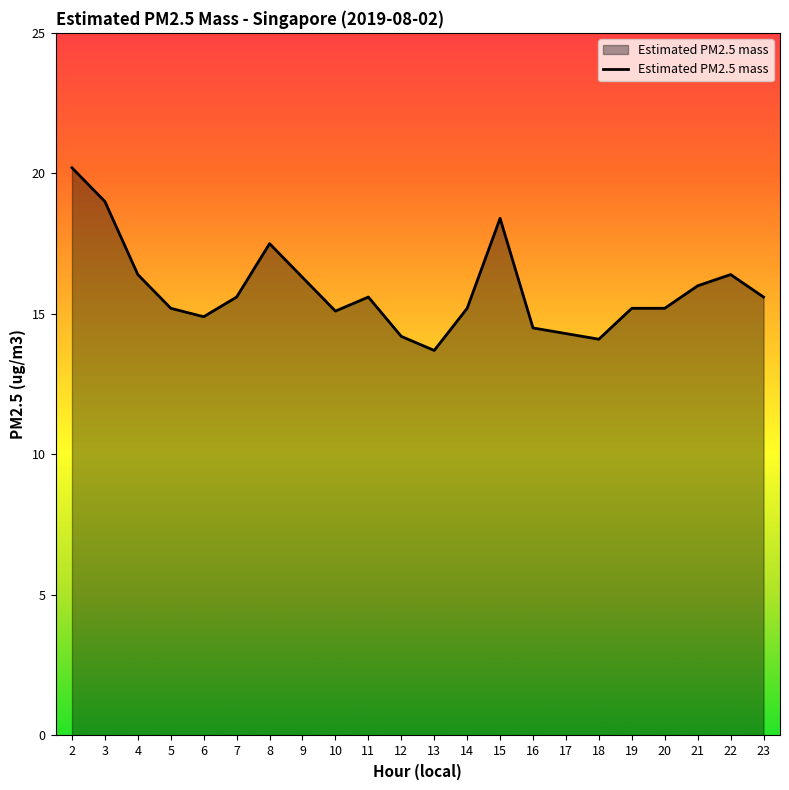

What is the average value?

15.8